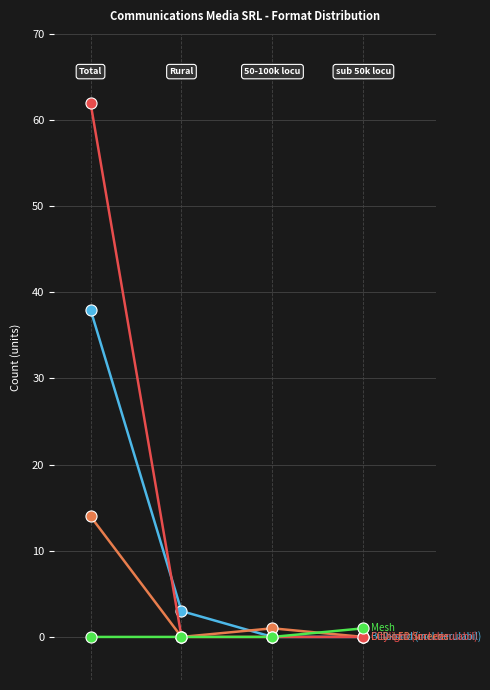

What is the maximum value shown in the chart?

62